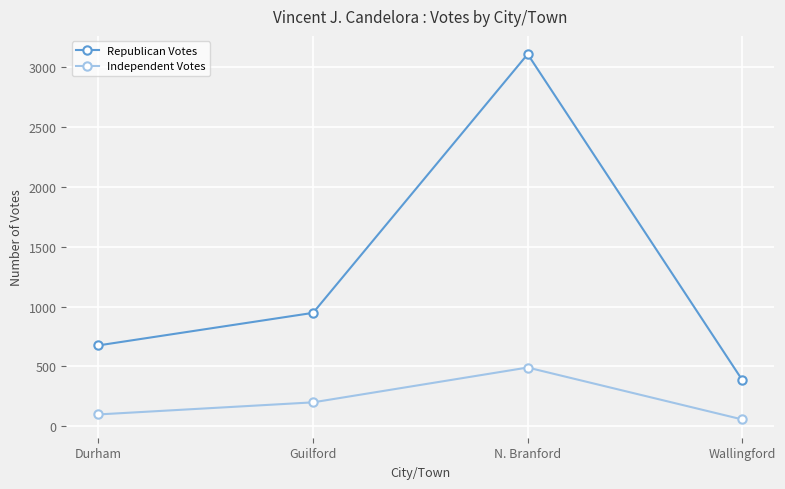

What is the average value of the Republican Votes series?

1280